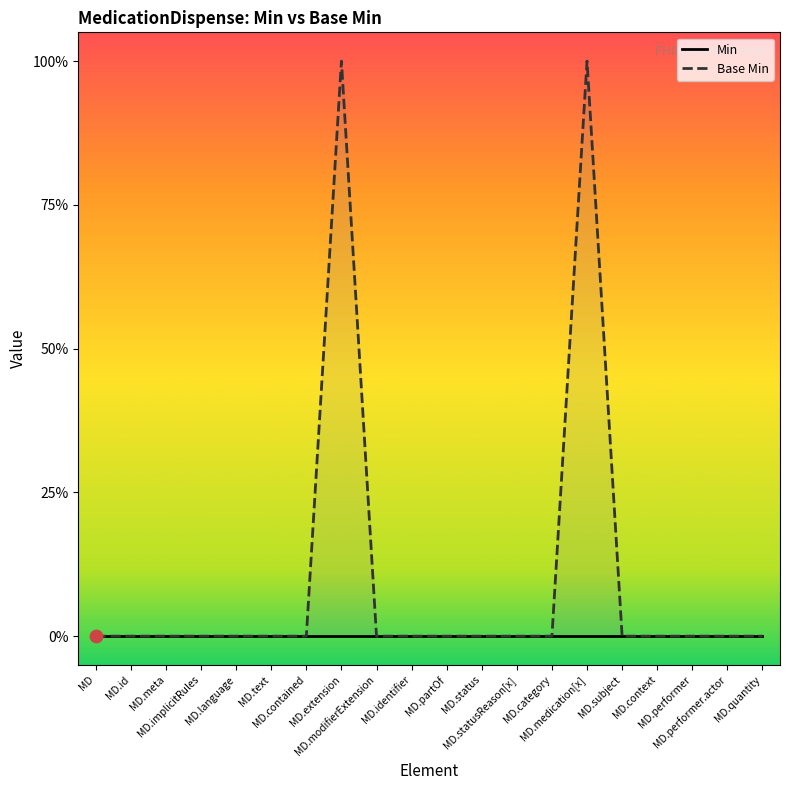

Between MD.extension and MD.context, which is larger?

MD.extension